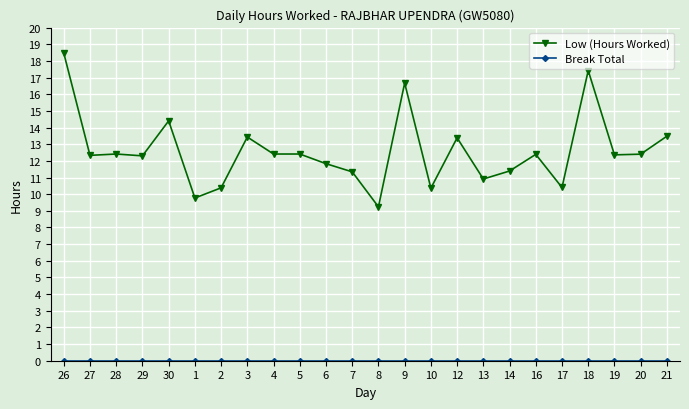

What is the label of the 15th point from the left?

10